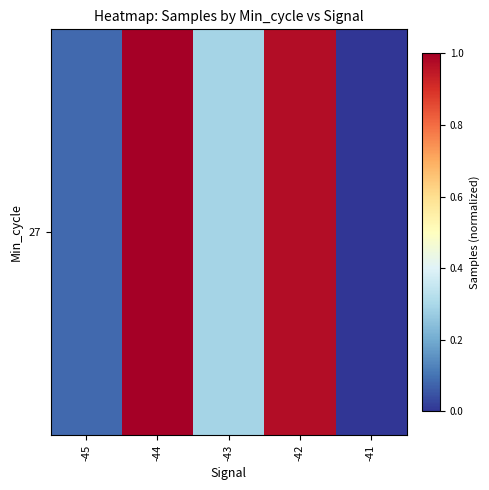

Which label corresponds to the largest value in the chart?

-44